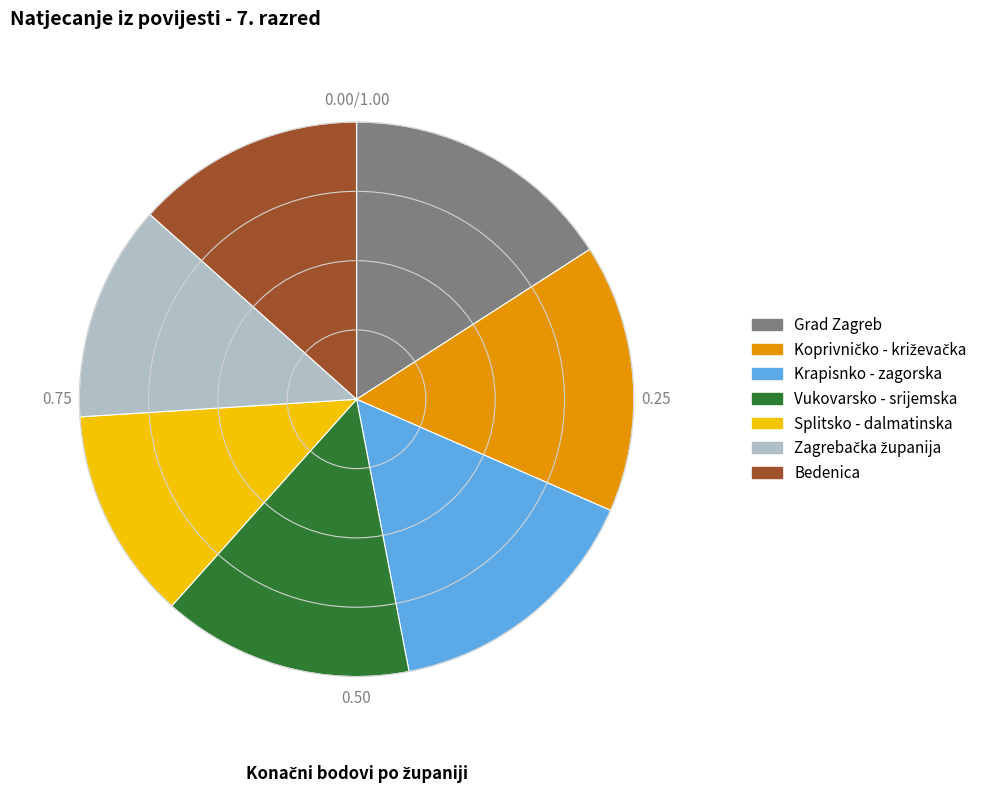

Combined, do Splitsko - dalmatinska and Bedenica account for over 50%?

No